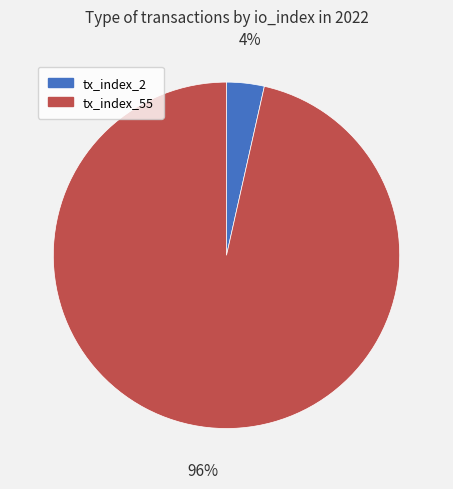

The tx_index_2 slice represents 12% of the pie. True or false?

False